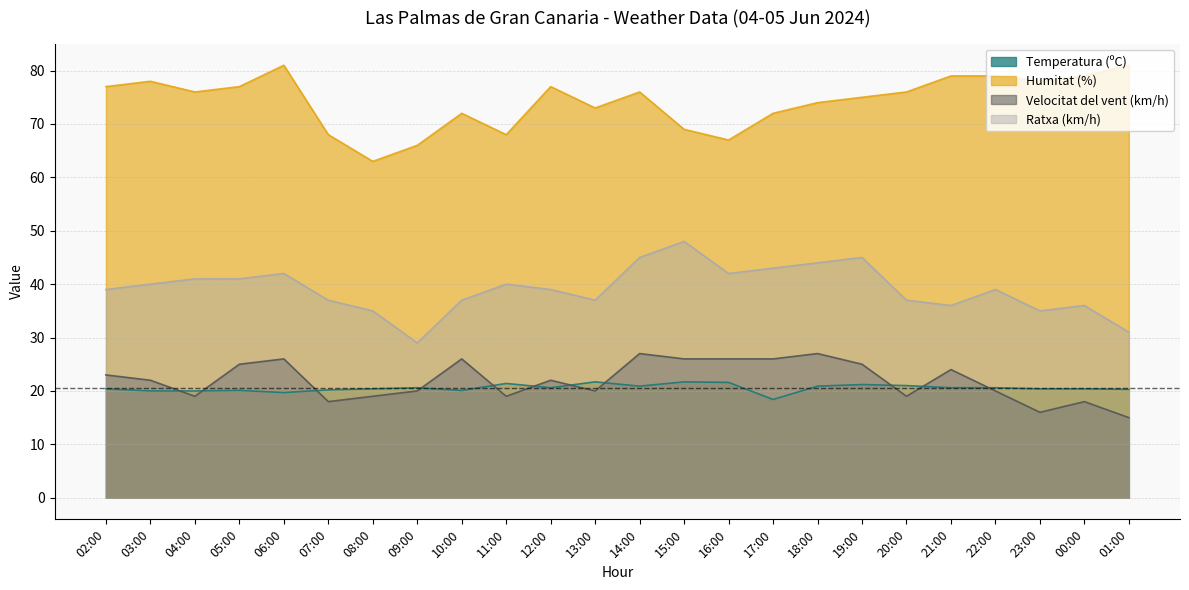

Which series changed the most between 05:00 and 00:00?

Velocitat del vent (km/h)